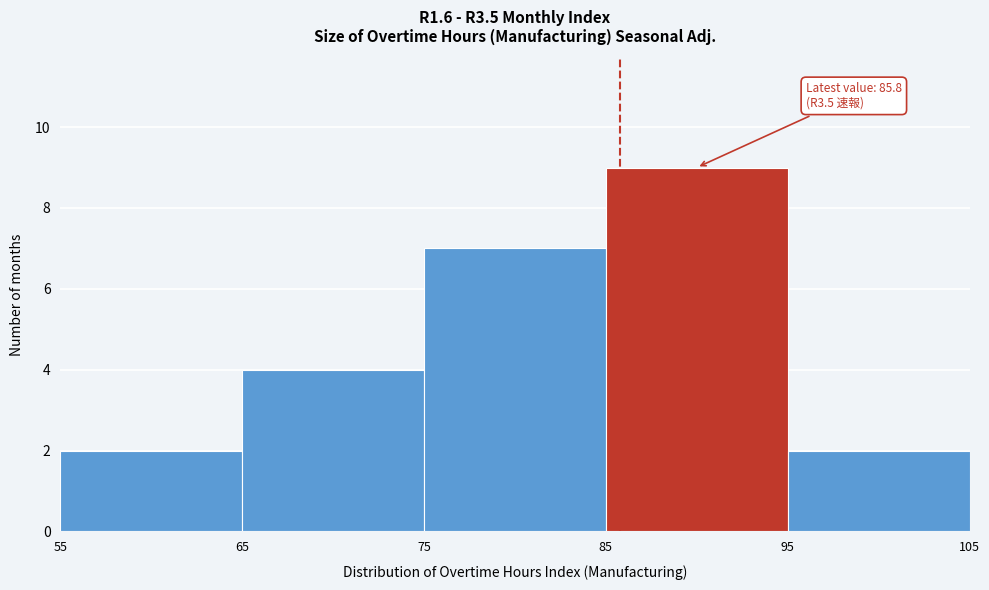

Which range on the x-axis has the tallest bar?

85 to 95